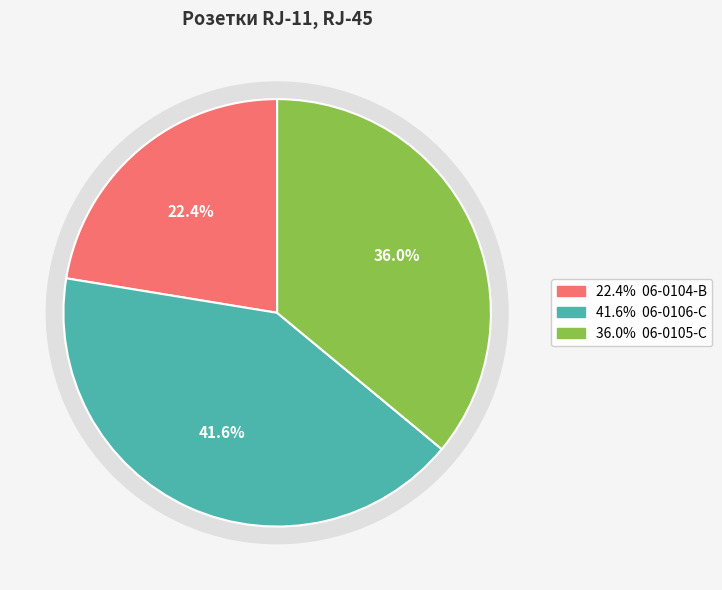

Which slice is the smallest?

06-0104-B